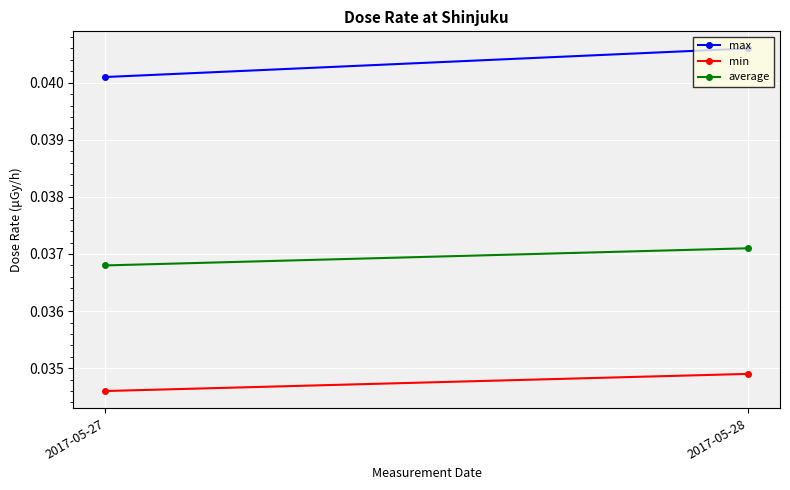

True or false: max has a value of 0.0 at 2017-05-28.

False